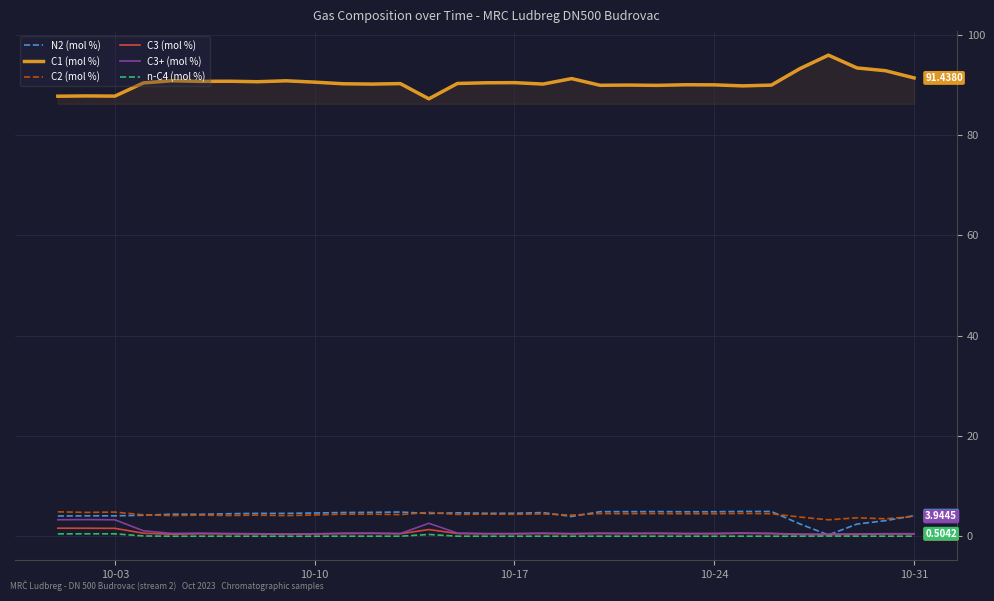

Which series has the largest total across all categories?

C1 (mol %)